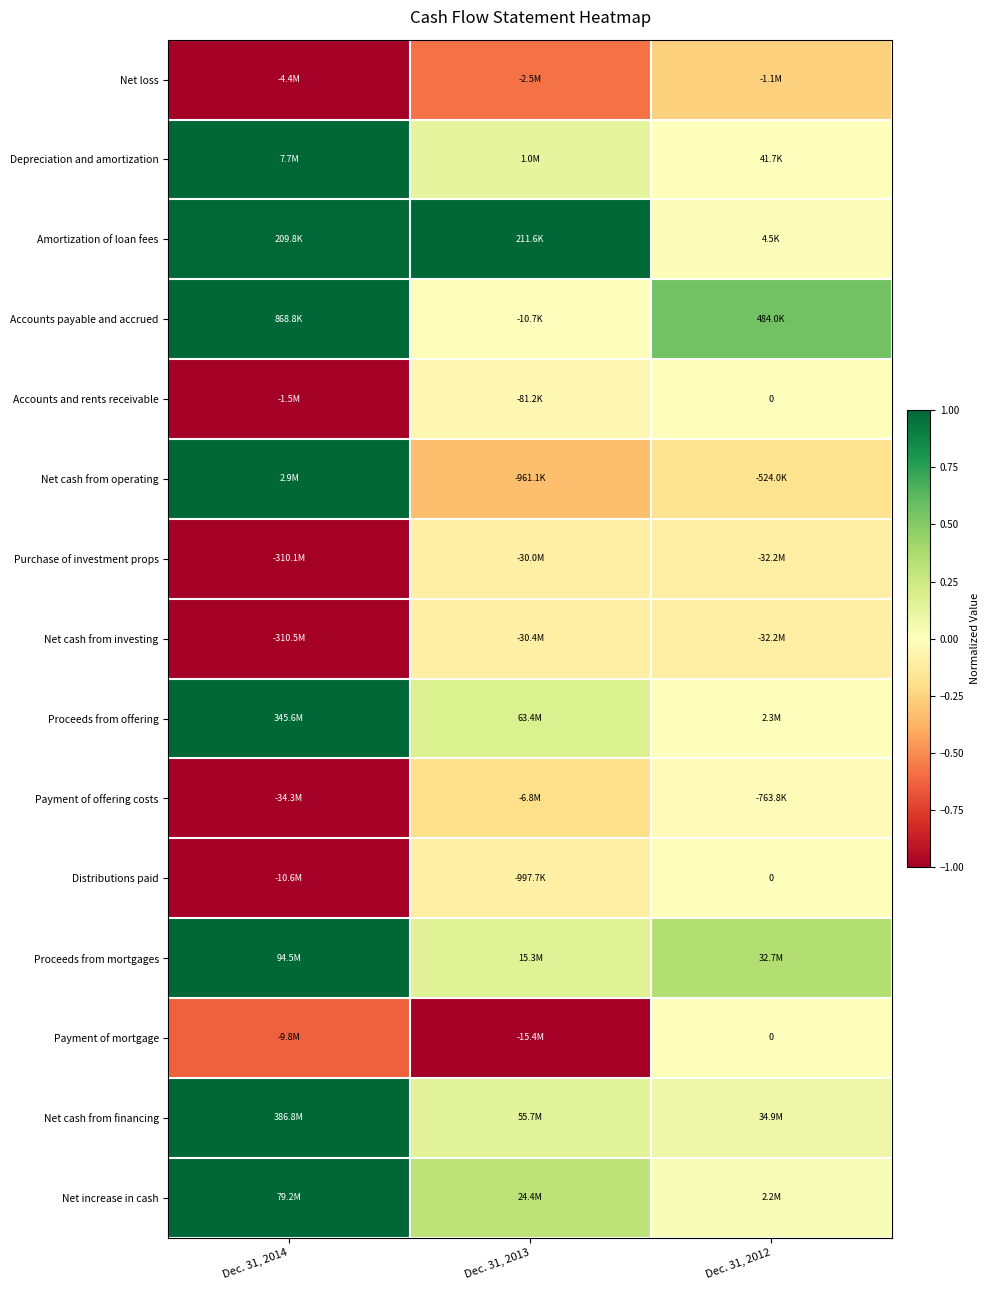

At which label does Net cash from operating reach its peak?

Dec. 31, 2014